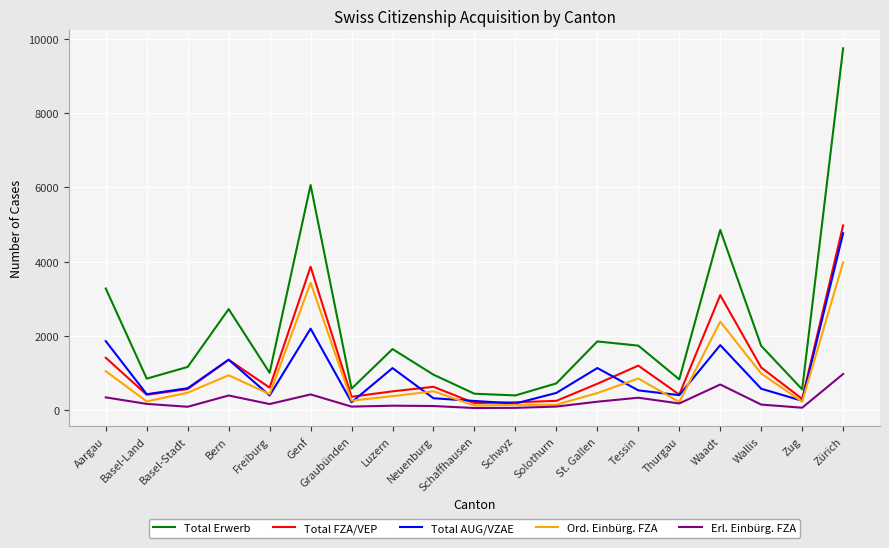

Is the value of Erl. Einbürg. FZA at Luzern greater than the value of Ord. Einbürg. FZA at Wallis?

No